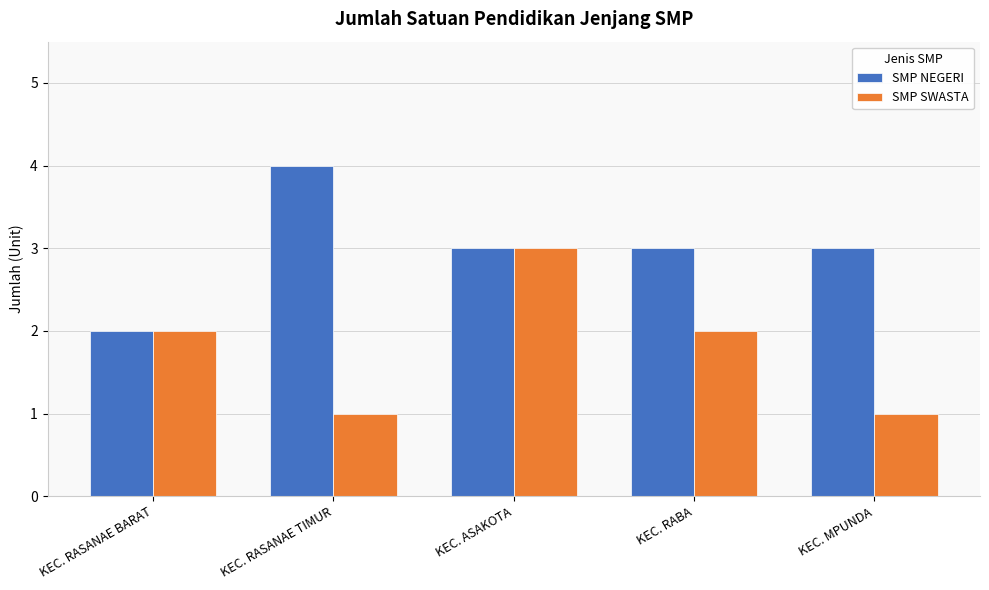

Count the SMP NEGERI values in the range 3 to 4.

4